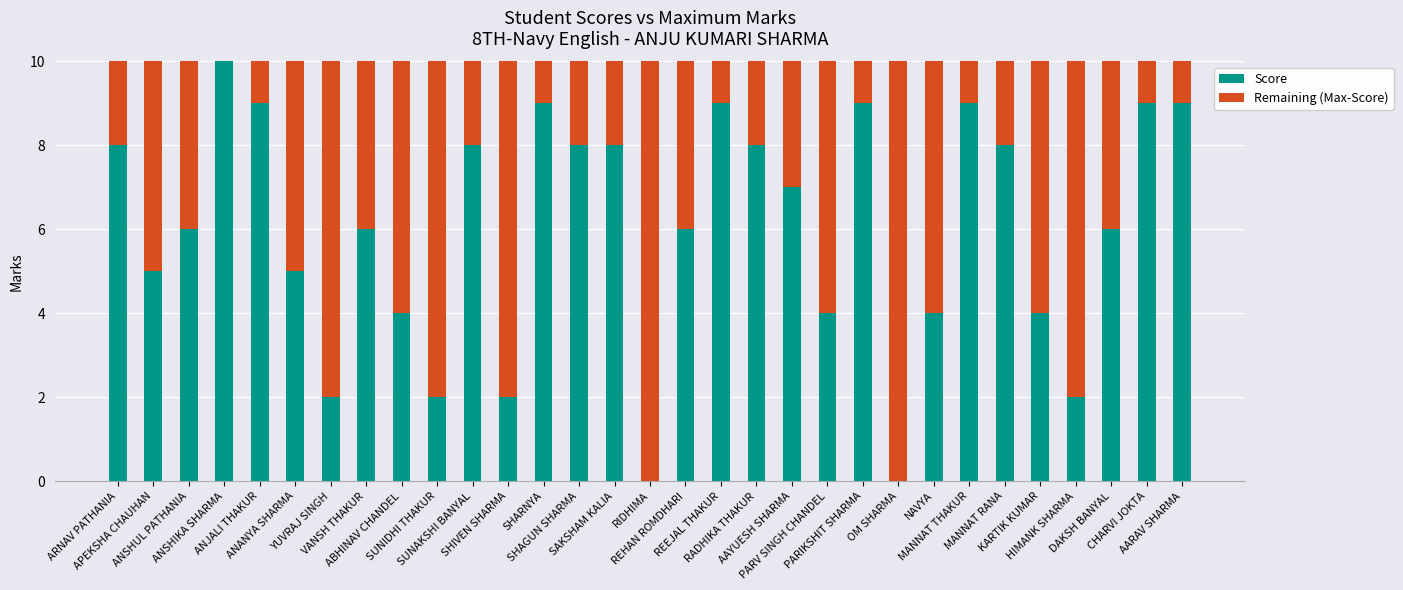

What is the highest value of the Score series?

10